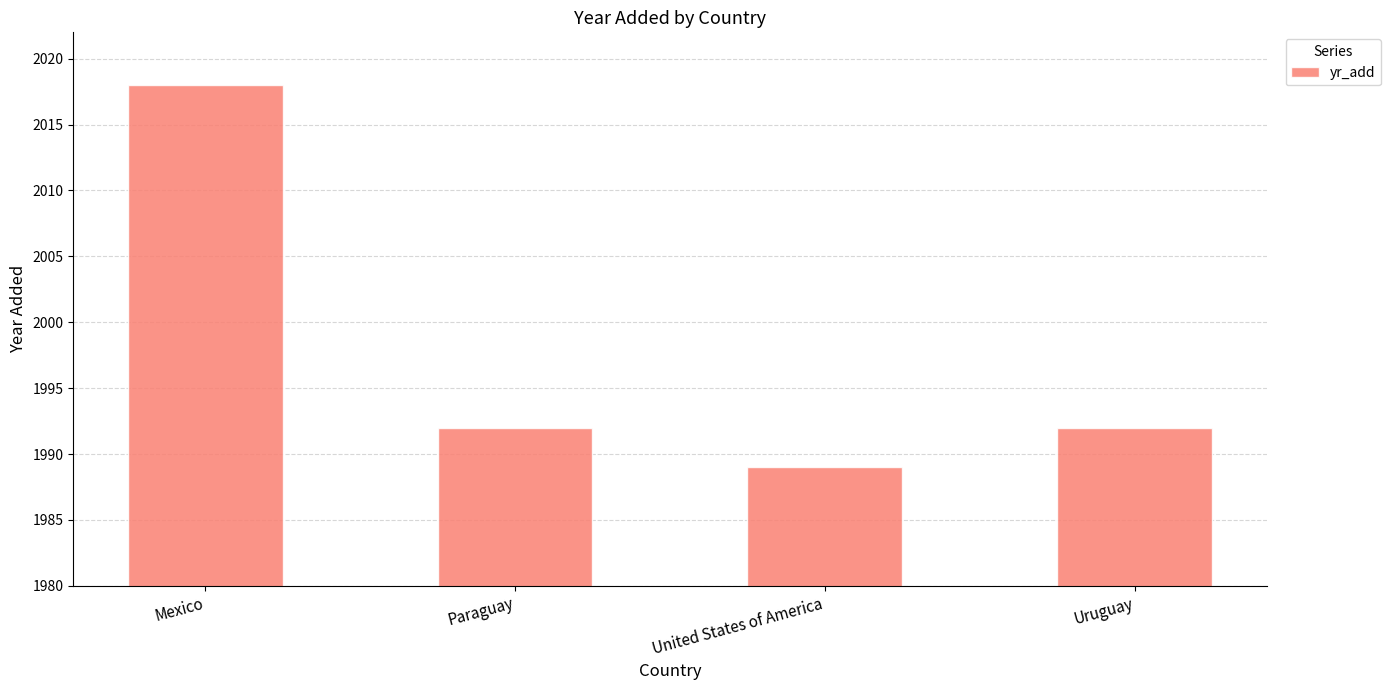

At which label does the data first exceed 1992?

Mexico